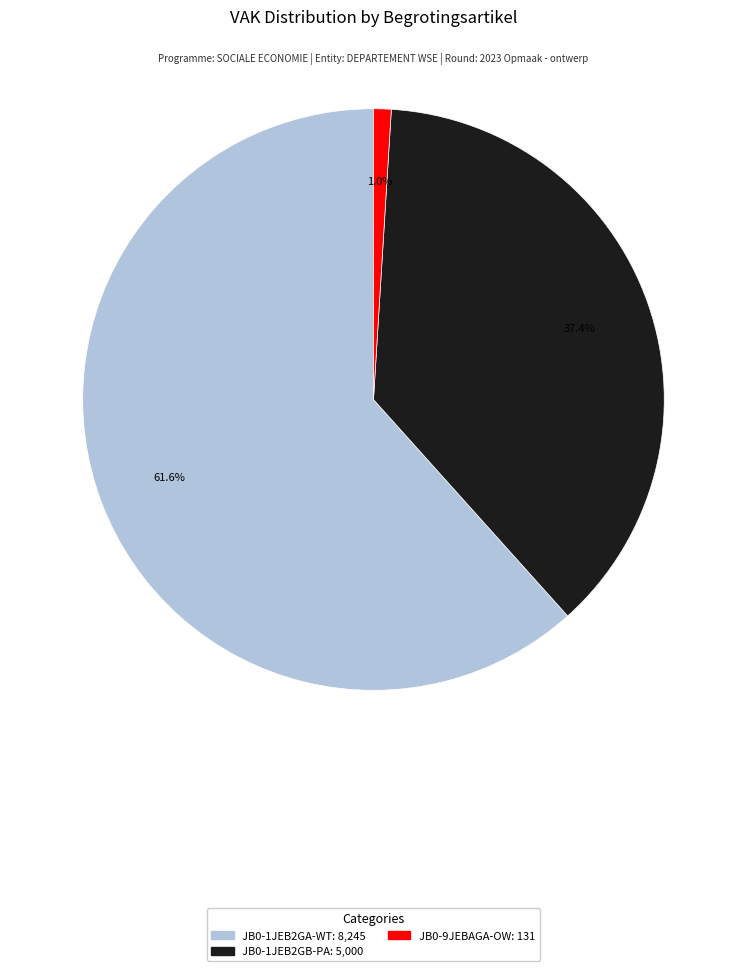

Count the number of slices in the pie.

3